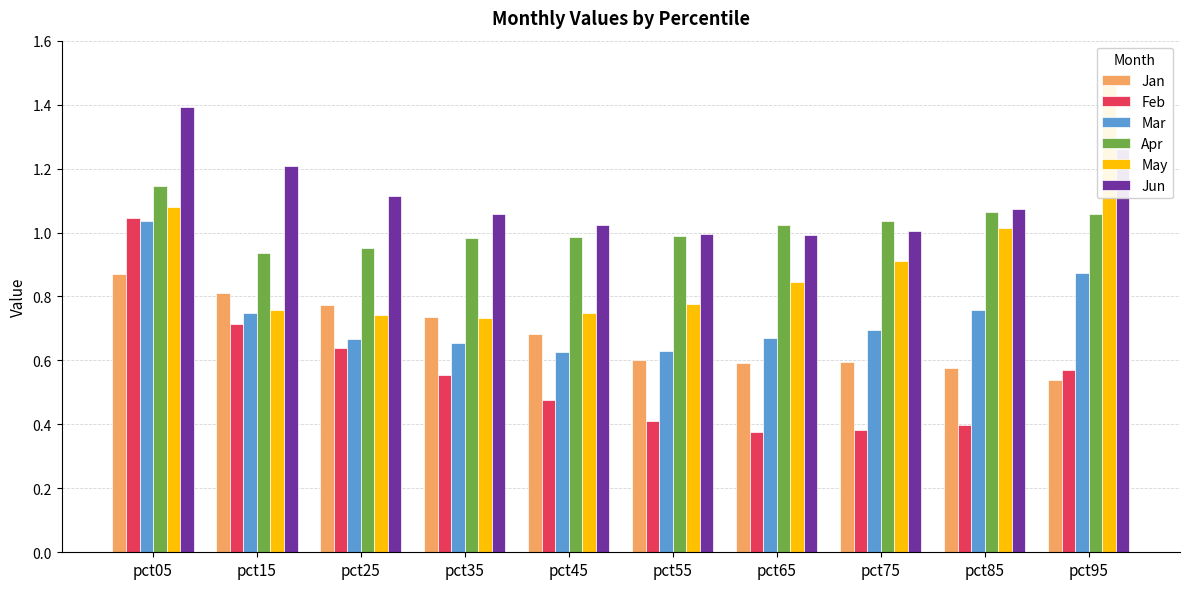

Is the value of Jun at pct85 greater than the value of Jan at pct45?

Yes